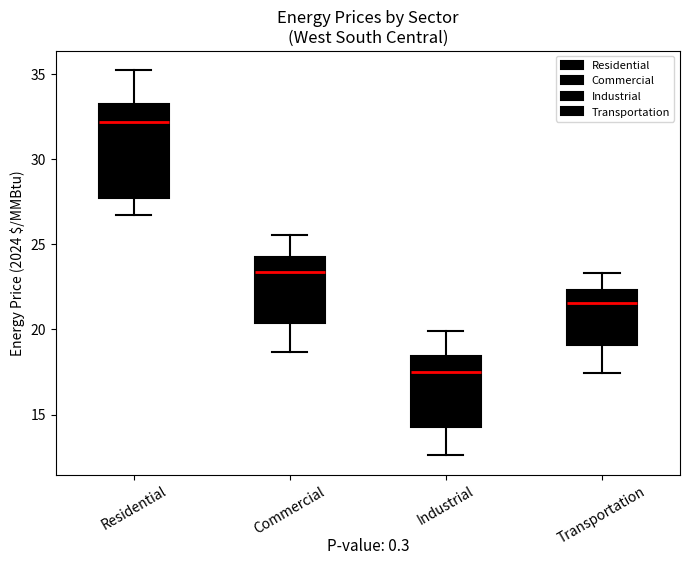

Which box's median line is the highest?

Residential